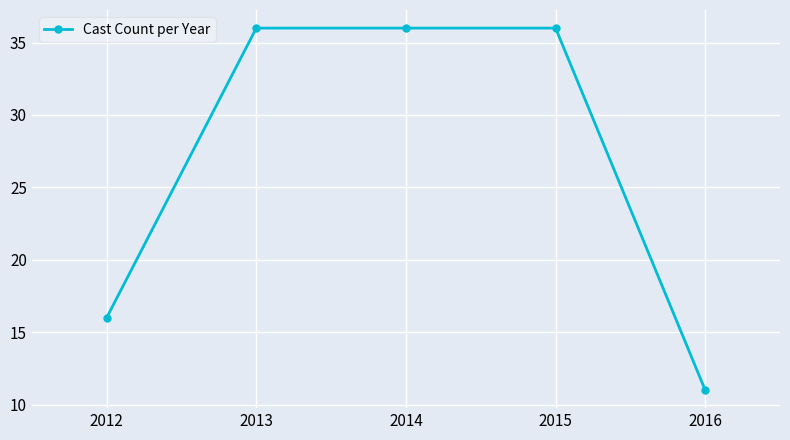

At which label is the value closest to 23?

2012